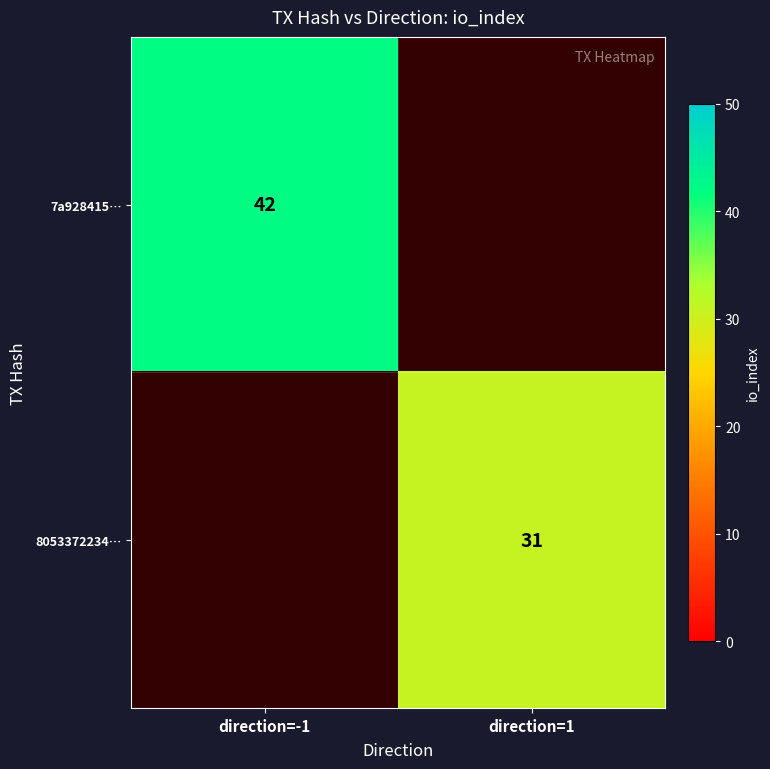

Is it true that 7a928415… equals 42 at direction=-1?

True